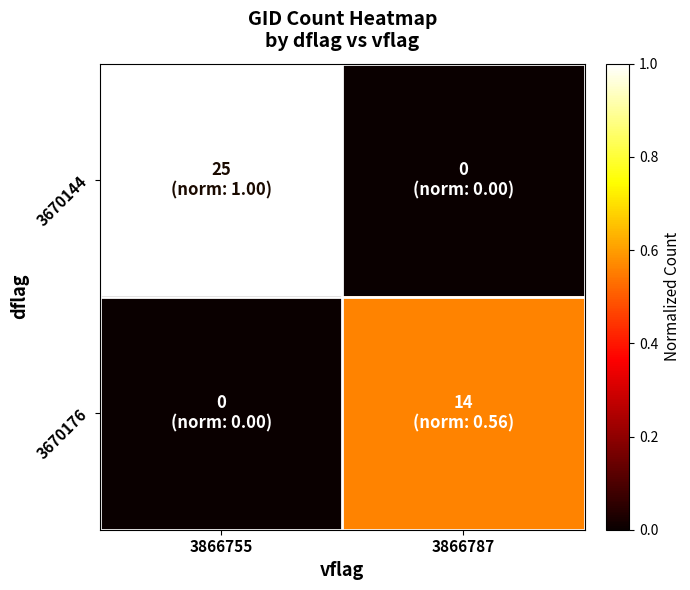

Count the number of data series in this chart.

2